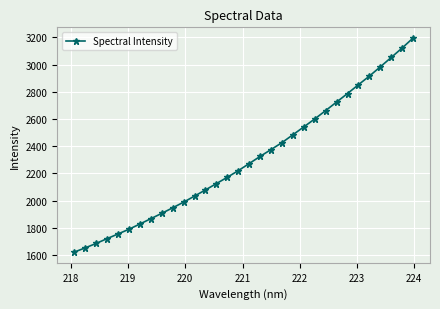

What is the difference between the maximum and minimum values?

1573.4